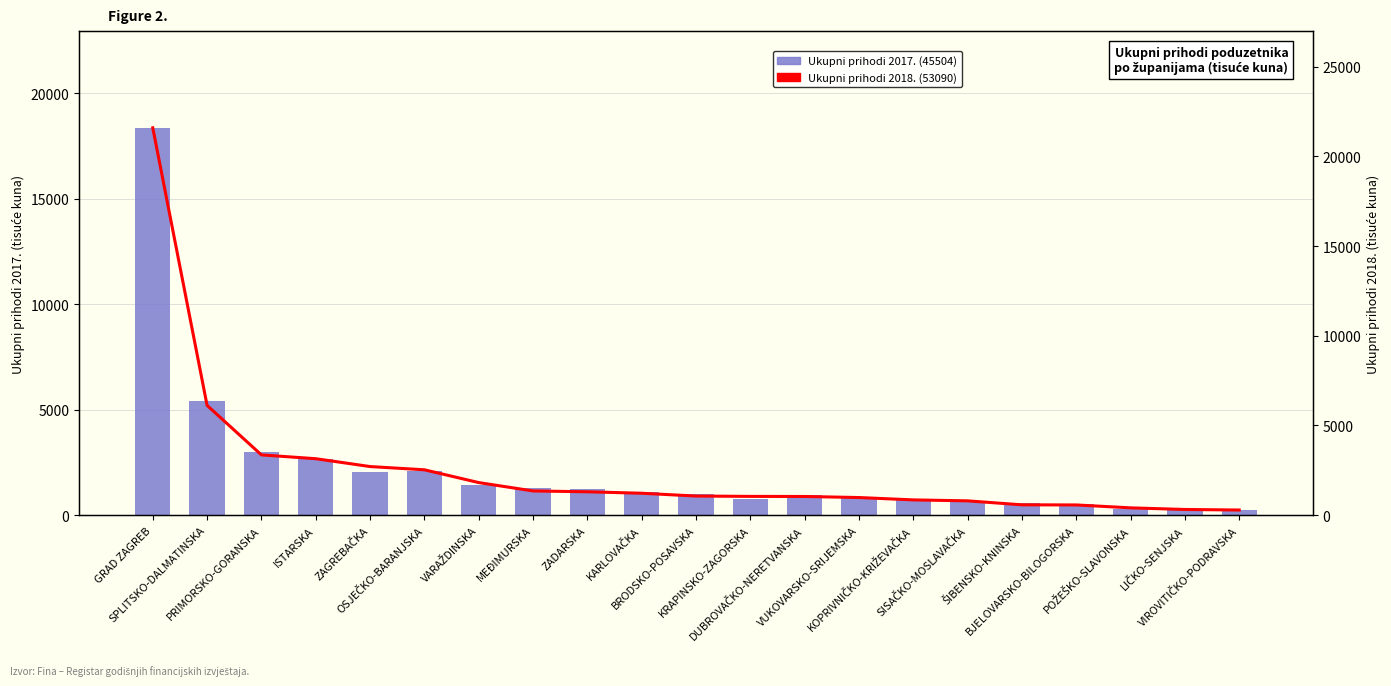

What is the total value across all series at VUKOVARSKO-SRIJEMSKA?

1831.0